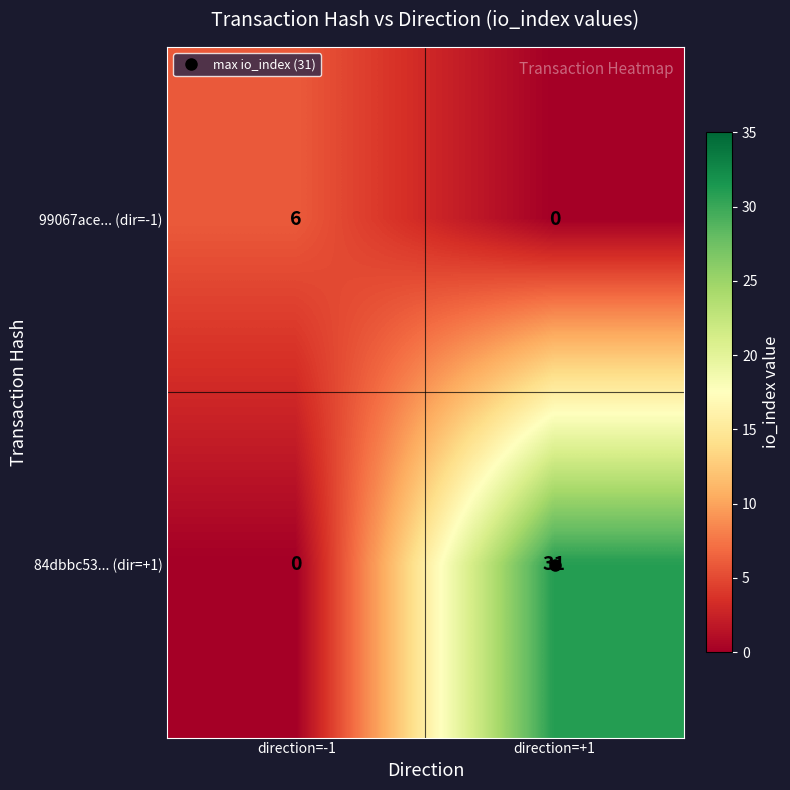

What is the highest value of the 99067ace... (dir=-1) series?

6